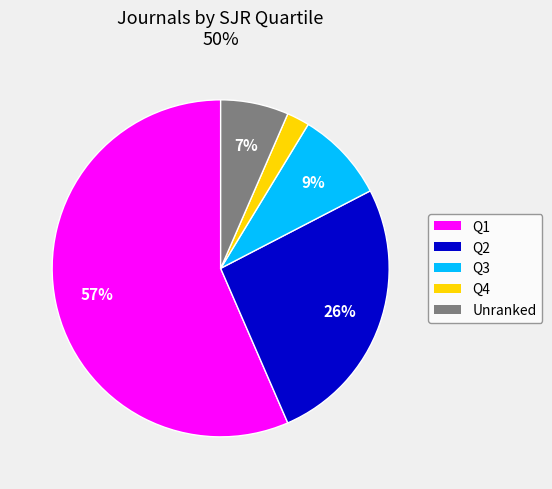

What percentage is the Q2 slice, to the nearest percent?

26%